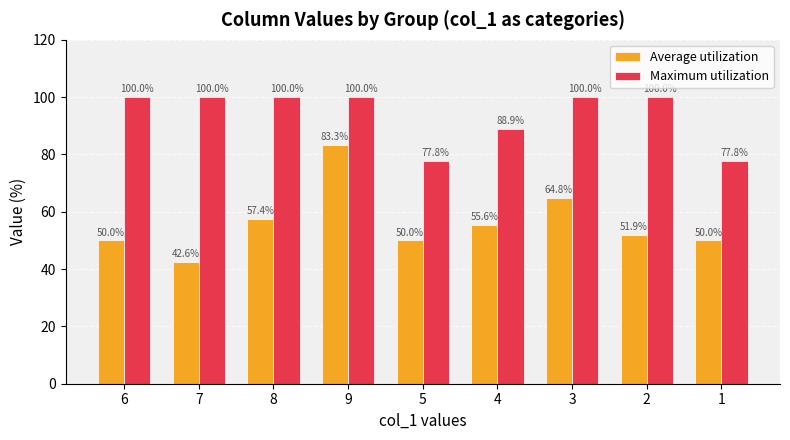

What is the label of the 6th bar from the left?

4